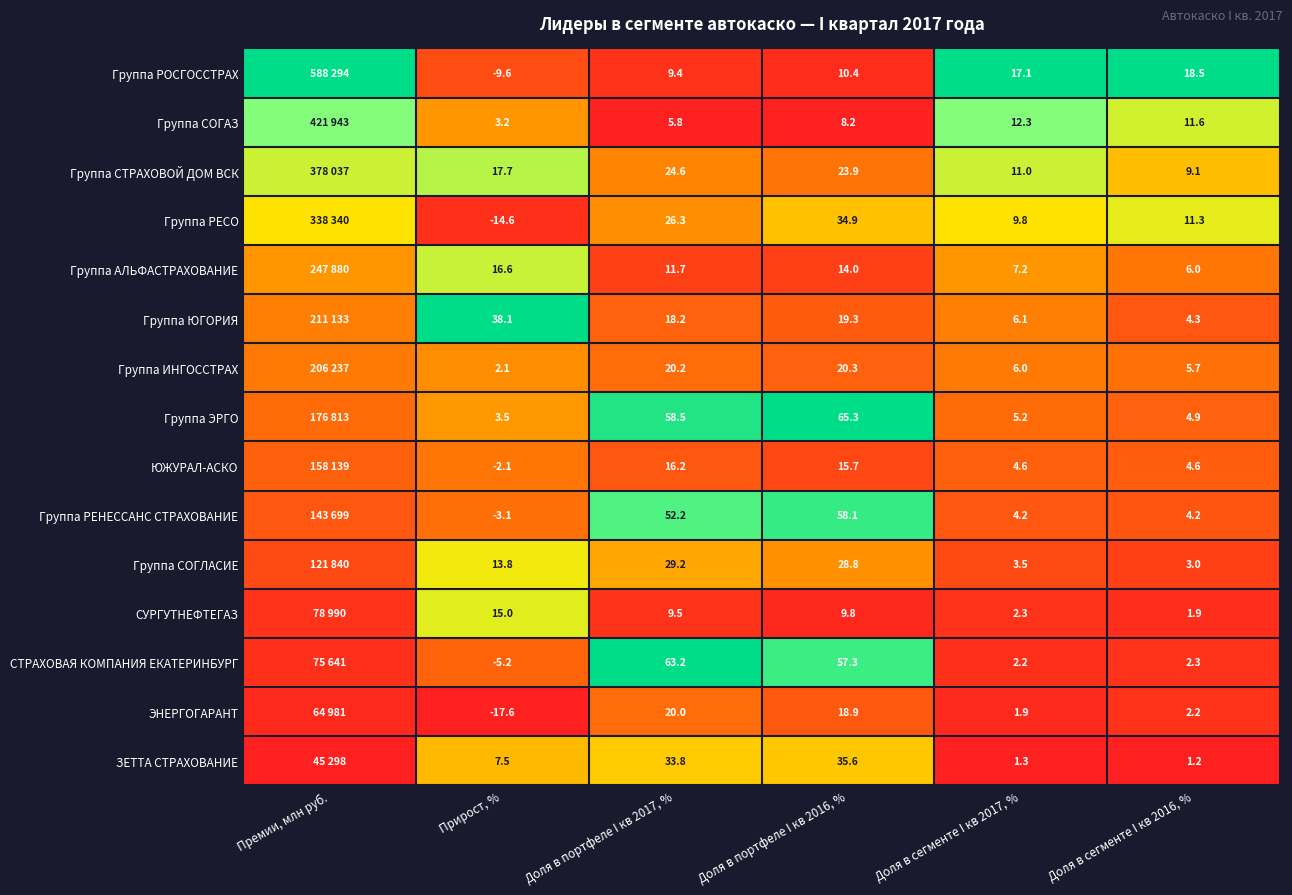

Between Доля в портфеле I кв 2017, % and Доля в сегменте I кв 2016, %, which series saw the biggest shift?

СТРАХОВАЯ КОМПАНИЯ ЕКАТЕРИНБУРГ